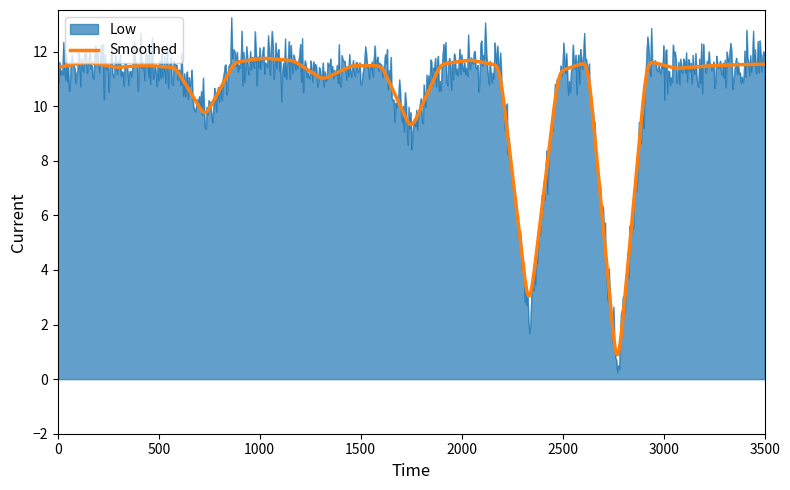

Which series has the largest range (max minus min)?

Low